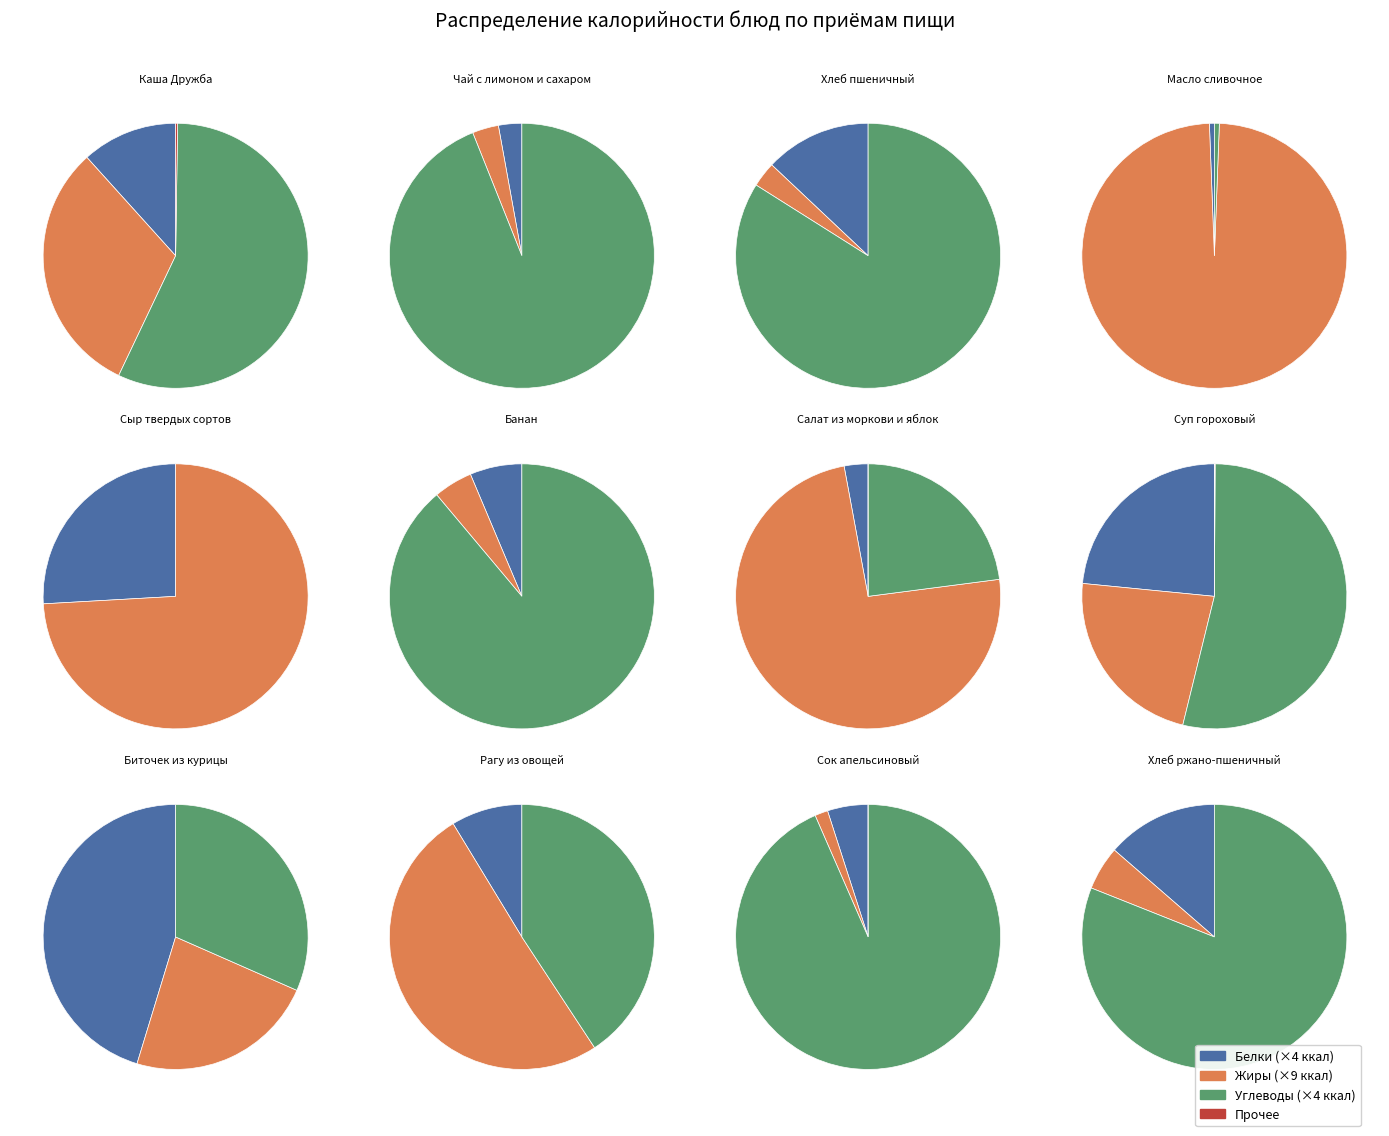

Count the number of slices in the pie.

12